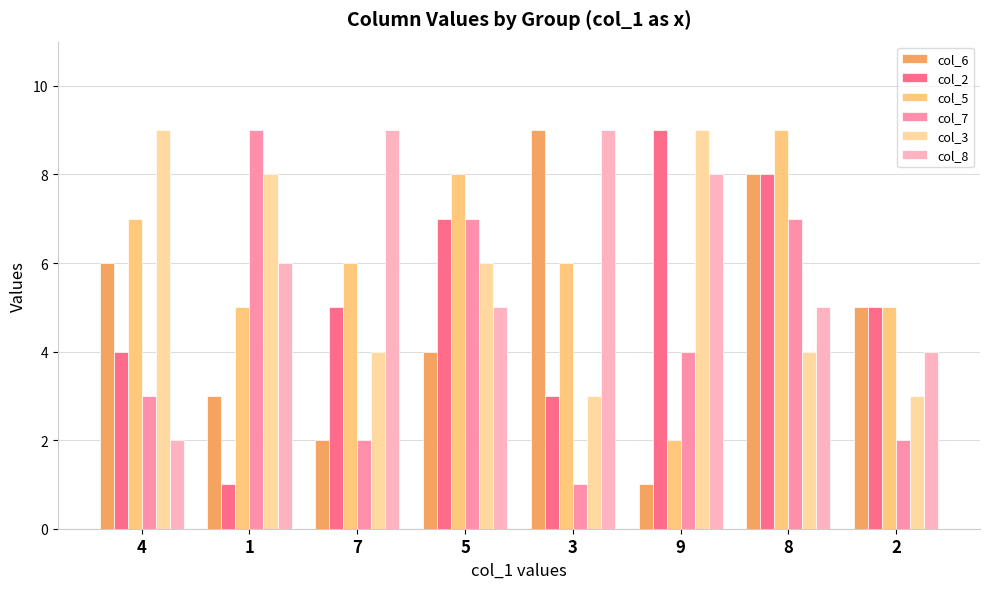

What is the average value of the col_3 series?

6